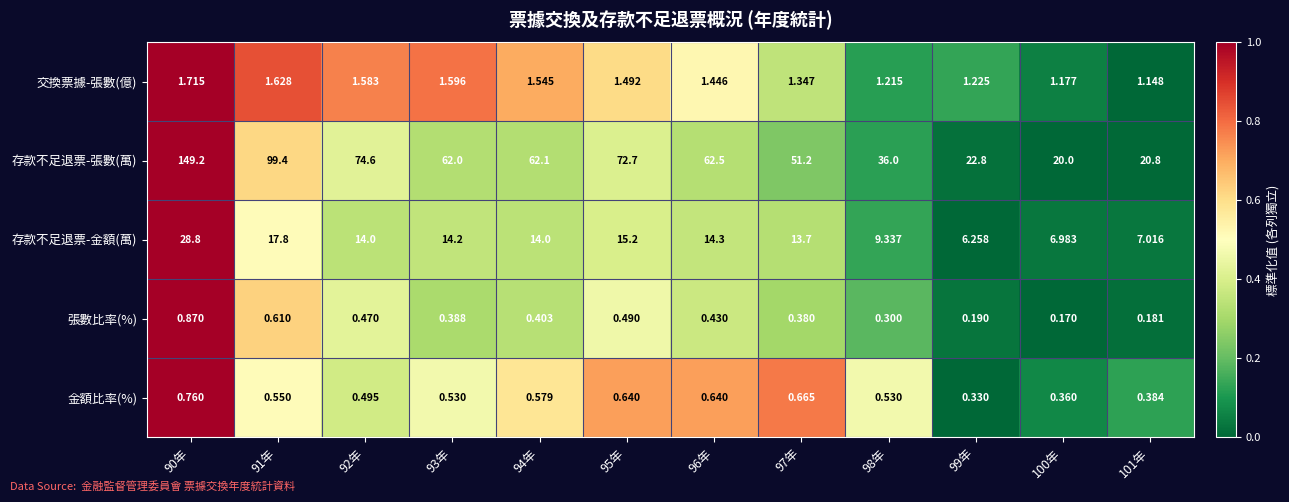

At which category is the sum across all series the highest?

90年